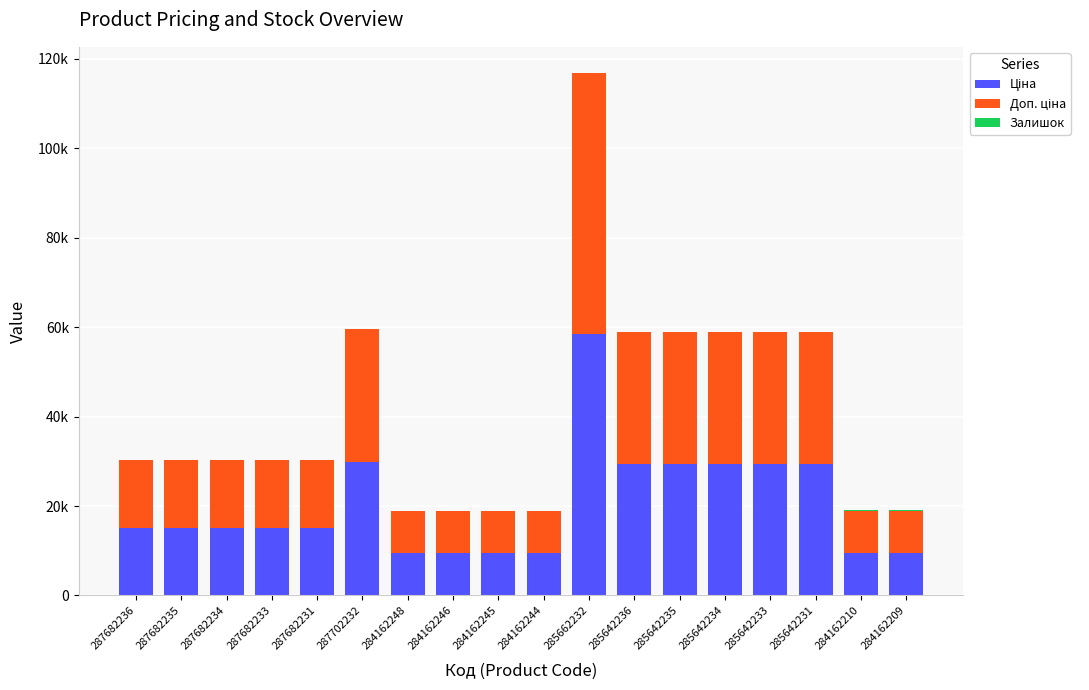

What is the total value across all series at 287682235?

30240.0